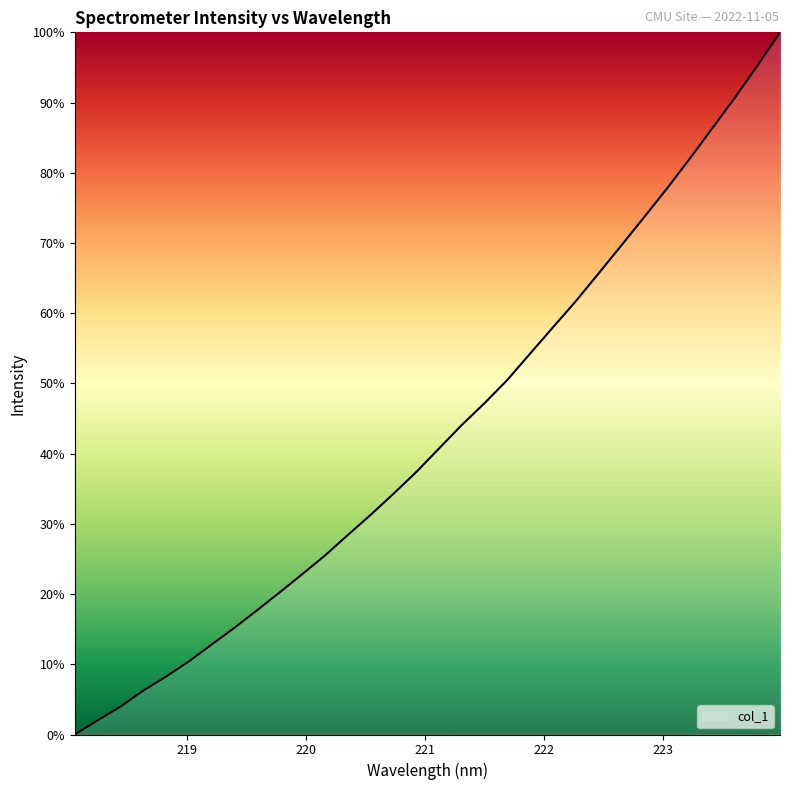

Reading right to left, what are all the values shown in this chart?

100.0	95.2	90.6	86.2	81.9	77.6	73.6	69.6	65.6	61.7	57.9	54.2	50.5	47.2	44.1	40.7	37.4	34.3	31.3	28.4	25.5	22.9	20.2	17.7	15.2	12.8	10.4	8.2	6.2	3.9	2.0	0.0